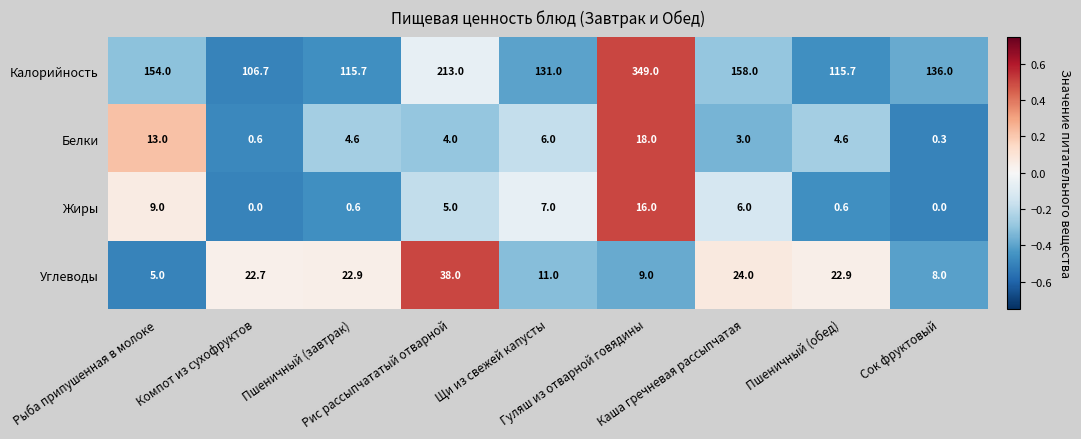

What is the minimum value shown in the chart?

0.0